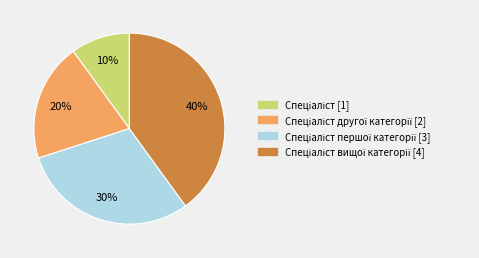

Is there a majority slice in this chart?

No